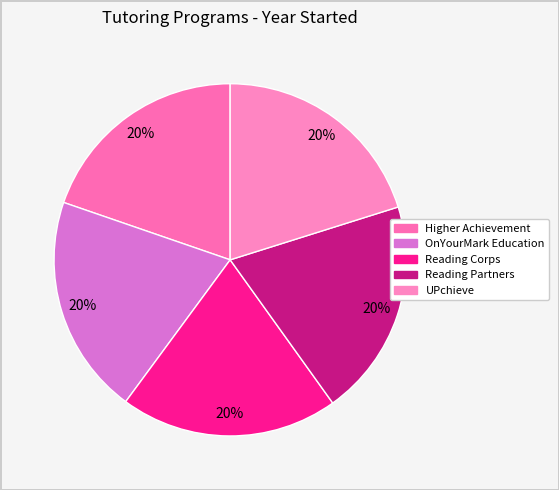

Which has a higher value, UPchieve or OnYourMark Education?

OnYourMark Education